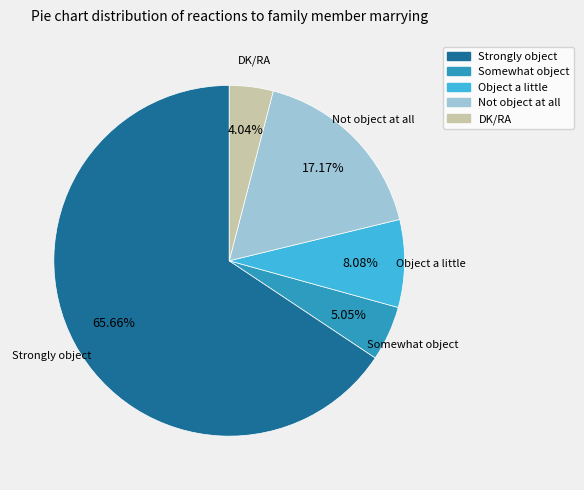

Which category has the smallest portion of the pie?

DK/RA